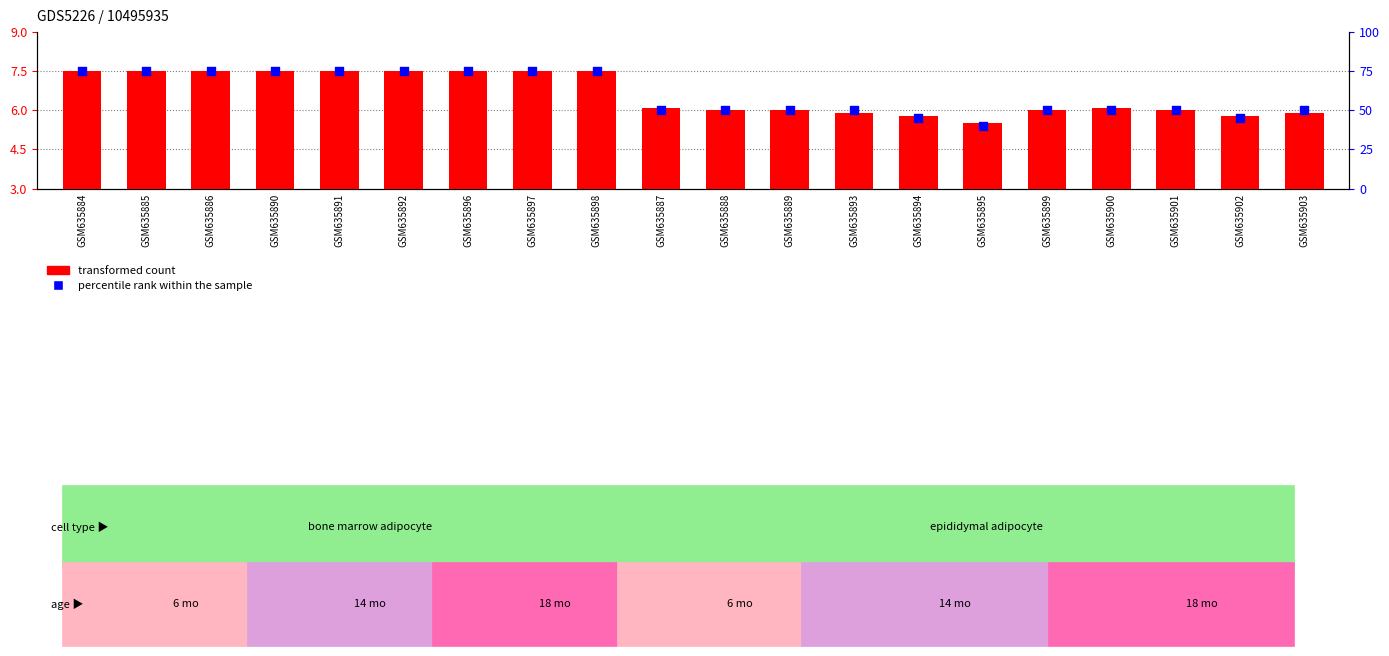

At how many categories does at least one series exceed 46?

17